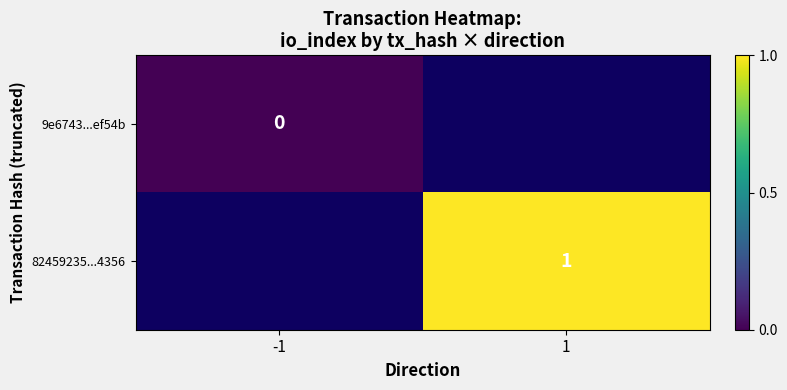

Rank the series at 1 from lowest to highest value.

9e6743...ef54b, 82459235...4356